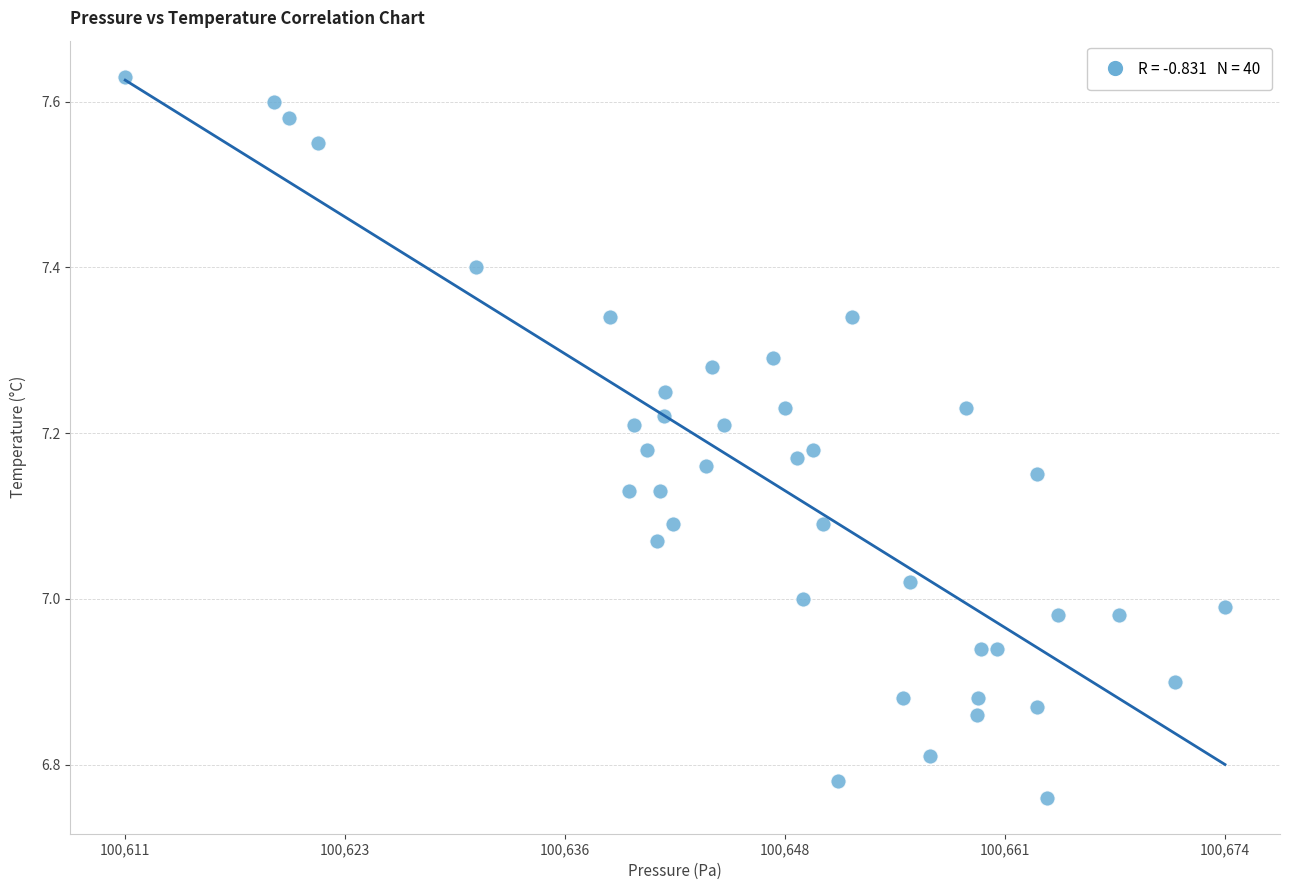

What is the range of X values (max minus min)?

62.8